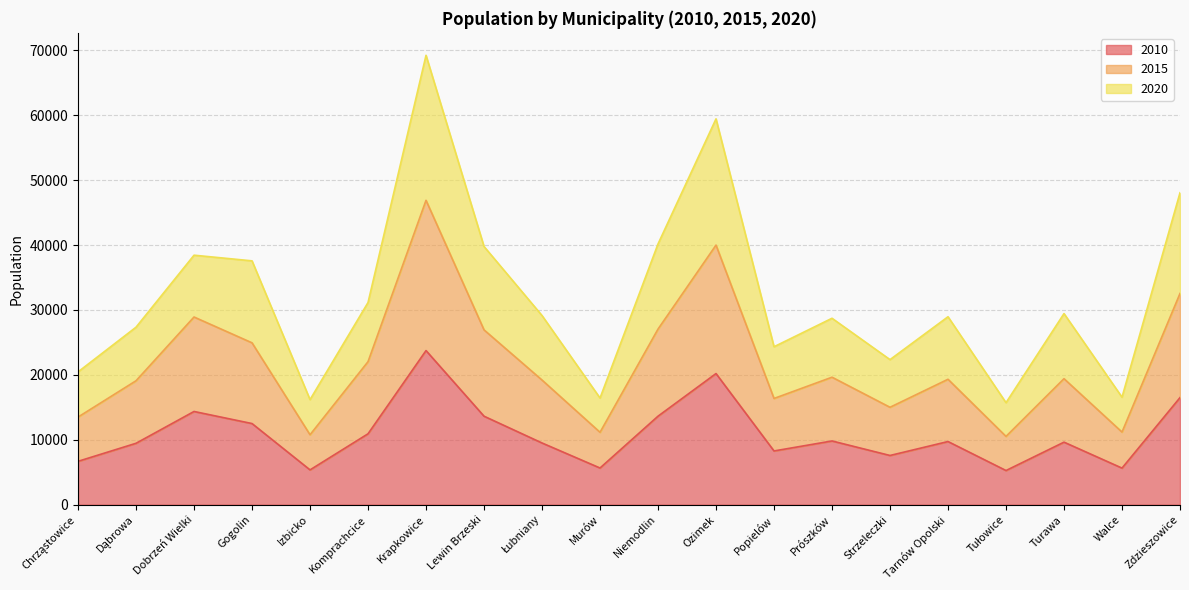

Rank the categories by 2015 value from lowest to highest.

Tułowice, Izbicko, Murów, Walce, Chrząstowice, Strzeleczki, Popielów, Dąbrowa, Łubniany, Tarnów Opolski, Turawa, Prószków, Komprachcice, Gogolin, Lewin Brzeski, Niemodlin, Dobrzeń Wielki, Zdzieszowice, Ozimek, Krapkowice